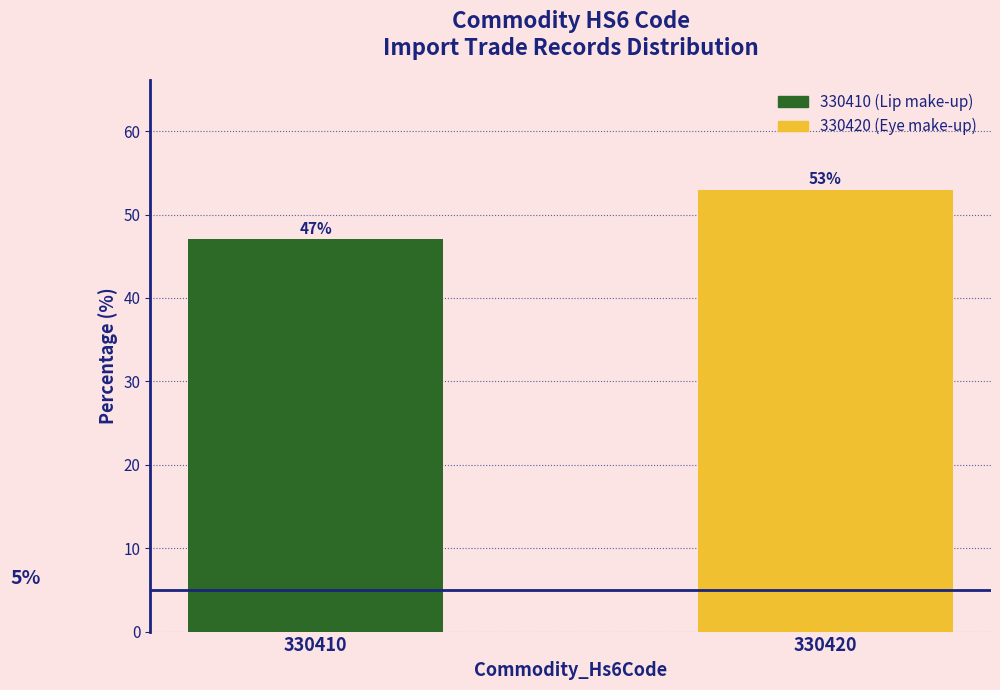

What is the approximate value at 330420?

52.9